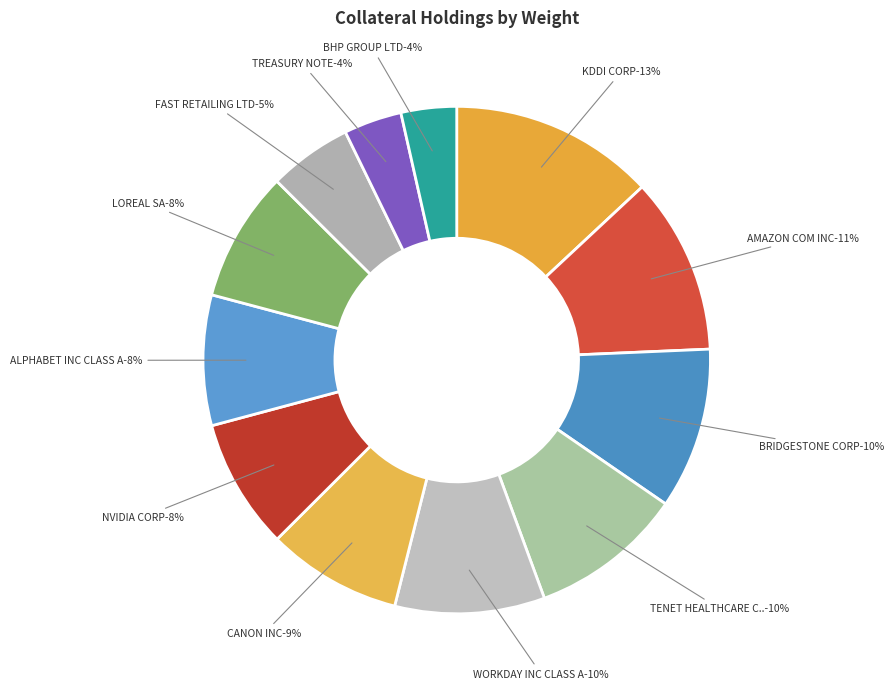

Is it true that BHP GROUP LTD is 4% of the pie?

True